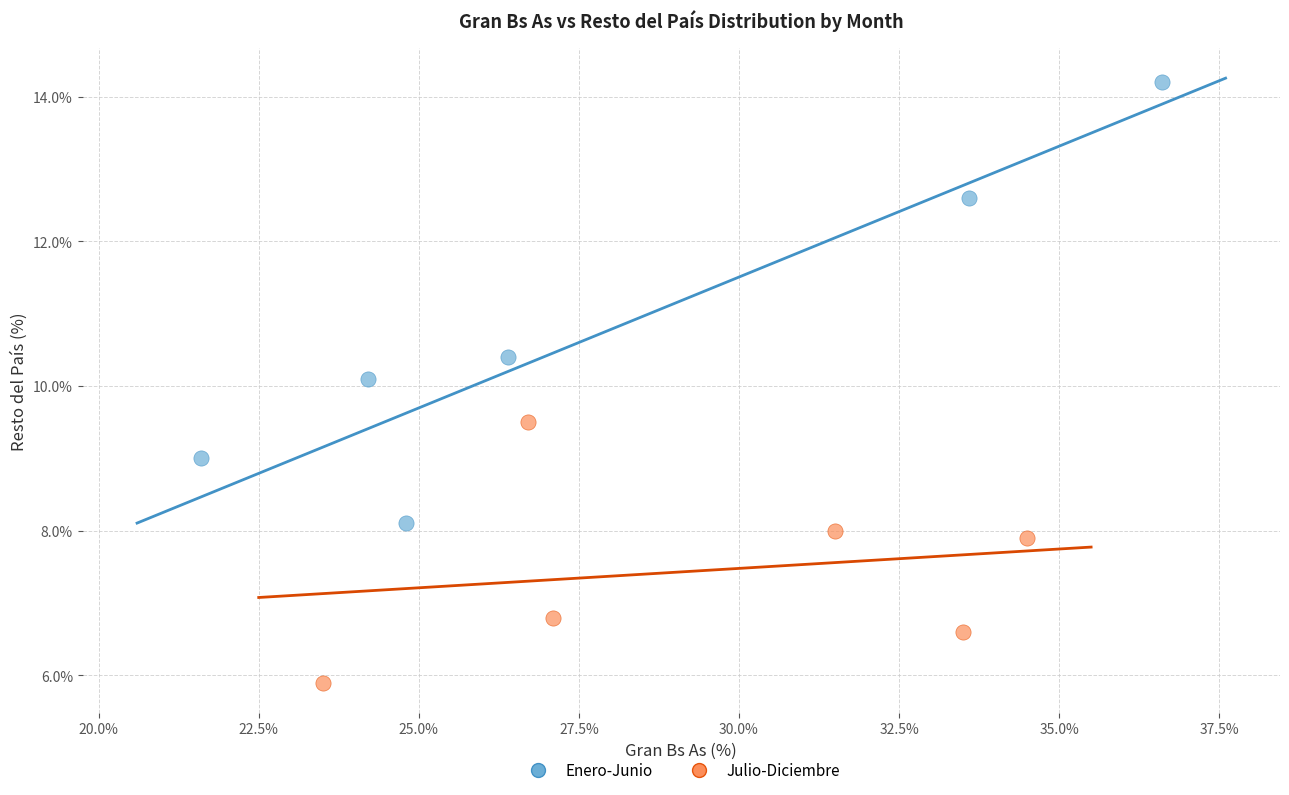

Which series has the widest spread of Y values?

Enero-Junio